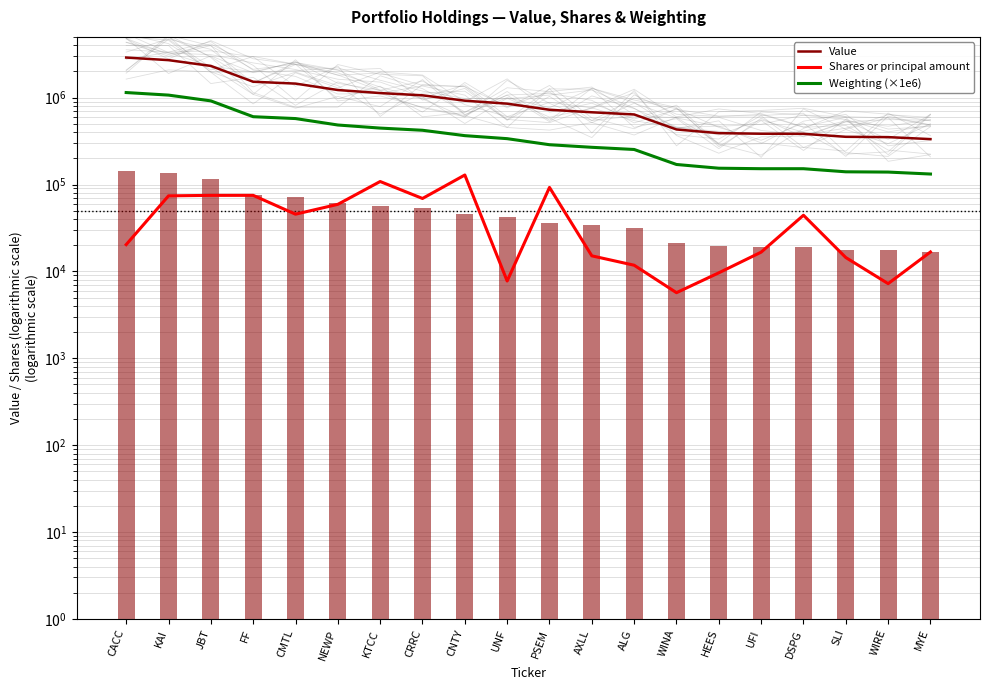

What are all the series names shown in the legend?

Value, Shares or principal amount, Weighting (×1e6)